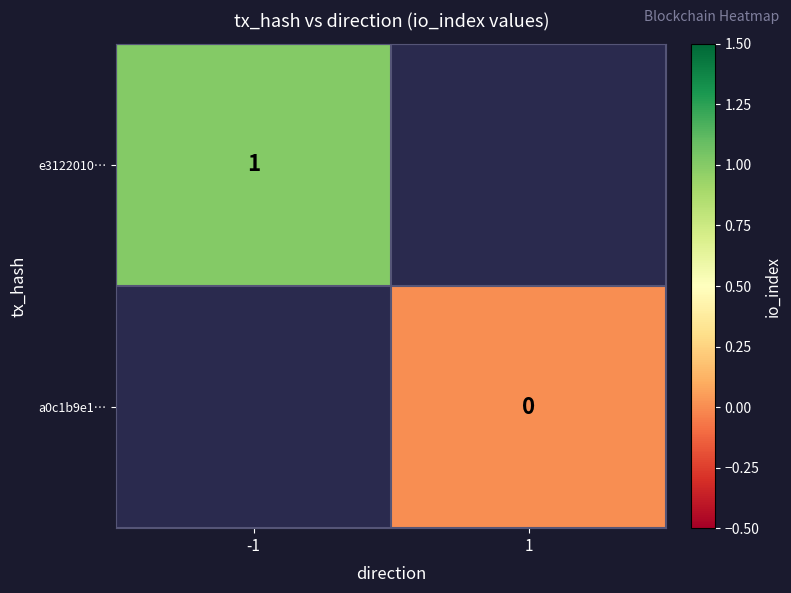

True or false: e3122010… has a value of 1 at -1.

True